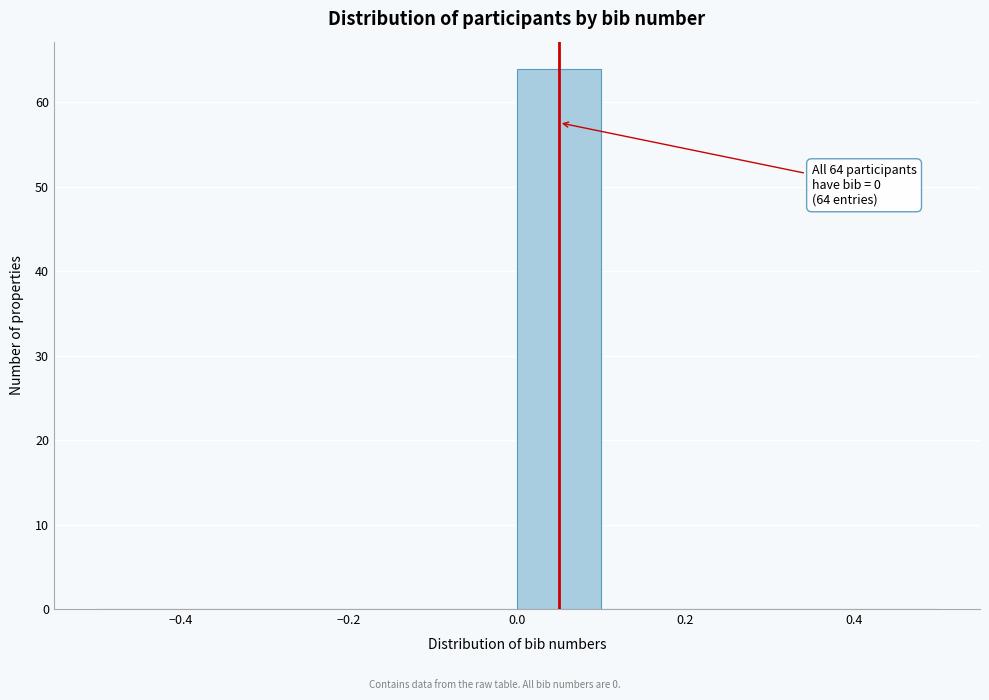

Which range on the x-axis has the tallest bar?

0.0 to 0.1